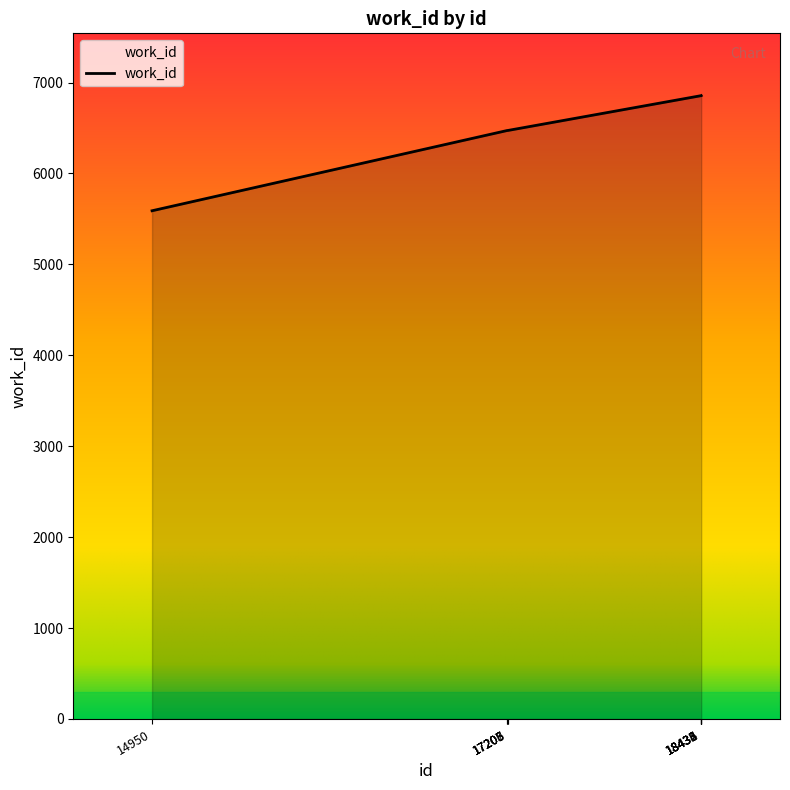

What is the difference between the maximum and minimum values?

1266